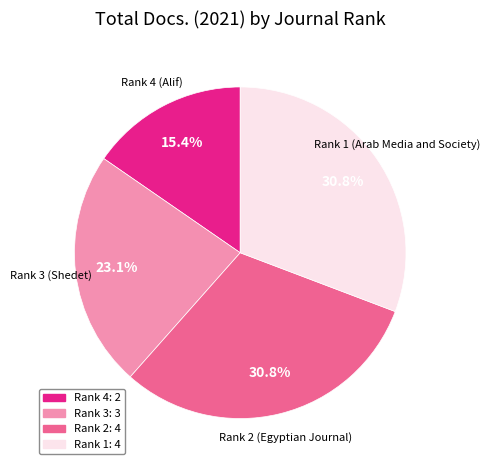

Is there any slice that represents more than half of the pie?

No